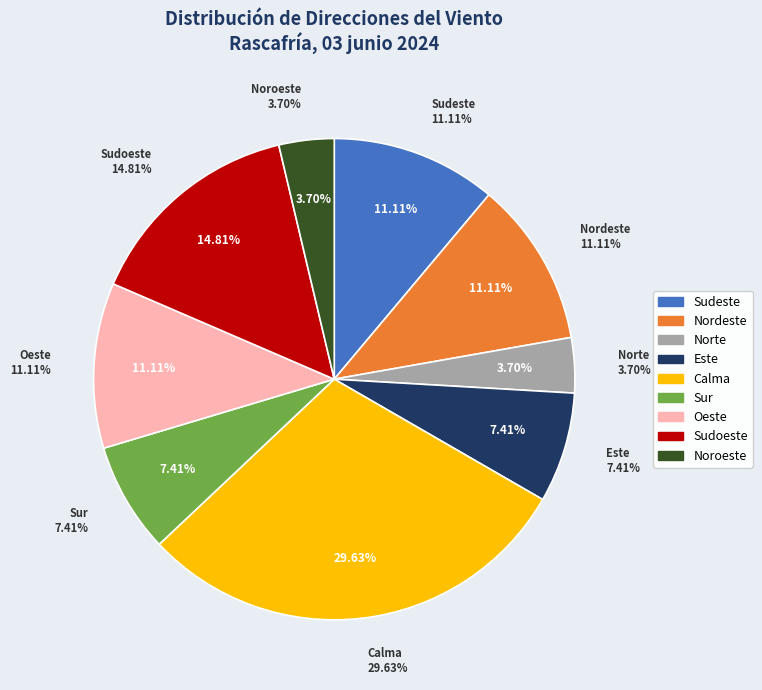

What is the change in value from Norte to Sudoeste?

+3